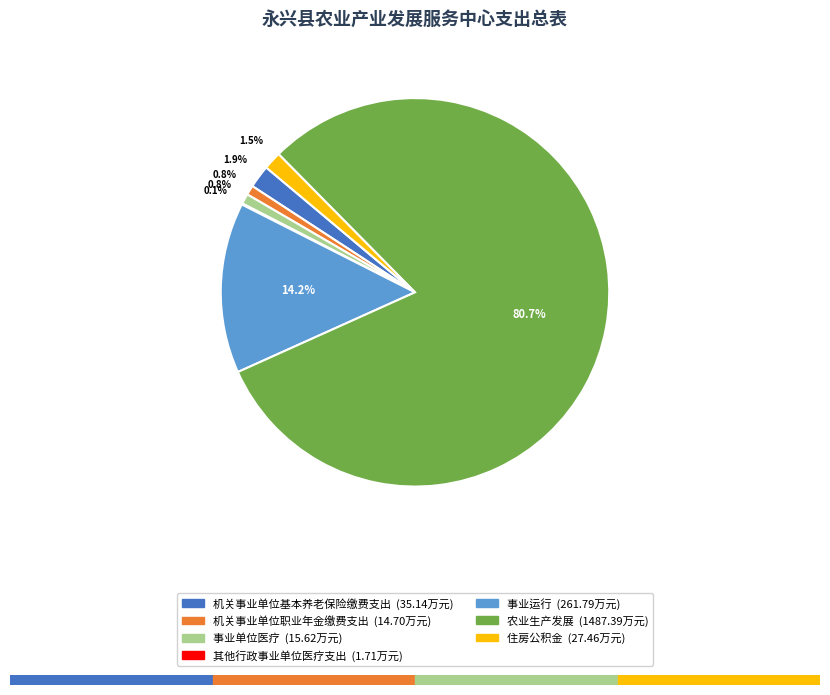

Is there a majority slice in this chart?

Yes